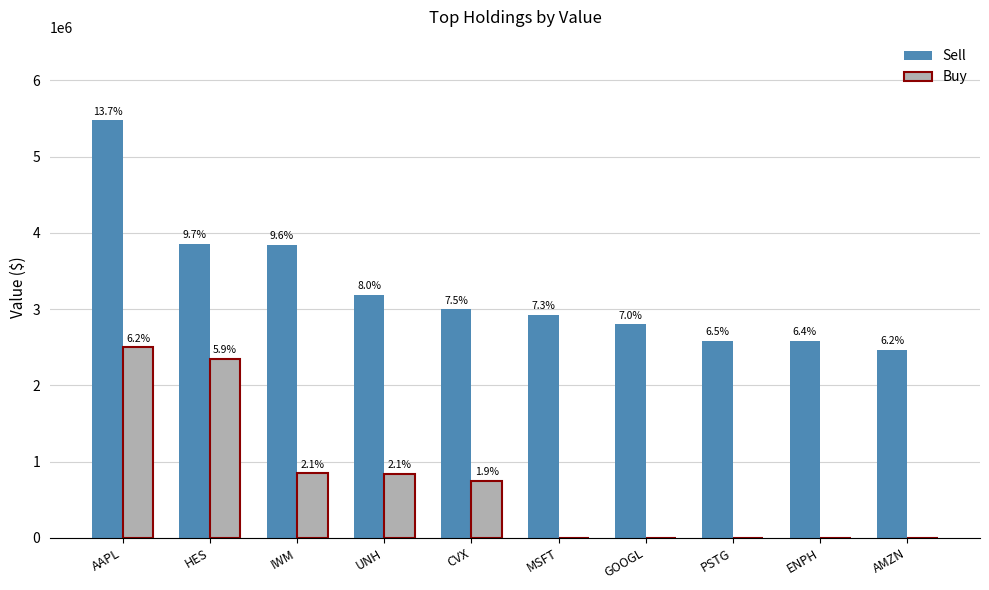

What are all the series names shown in the legend?

Sell, Buy